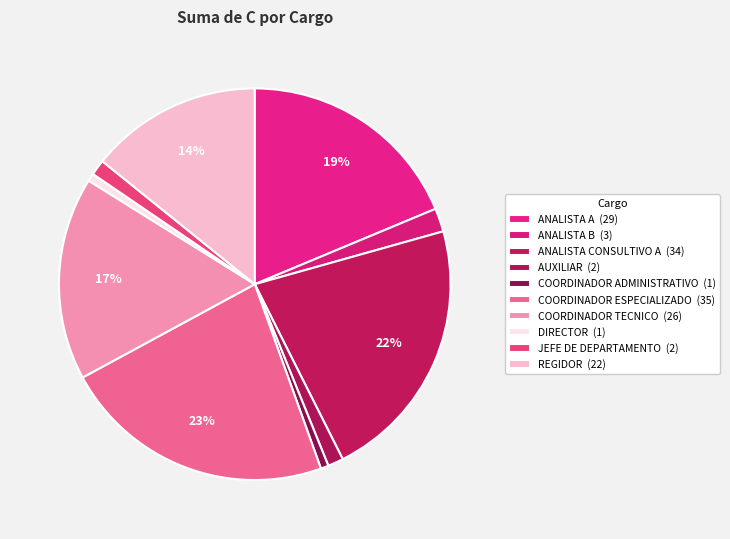

Which category has the smallest portion of the pie?

COORDINADOR ADMINISTRATIVO